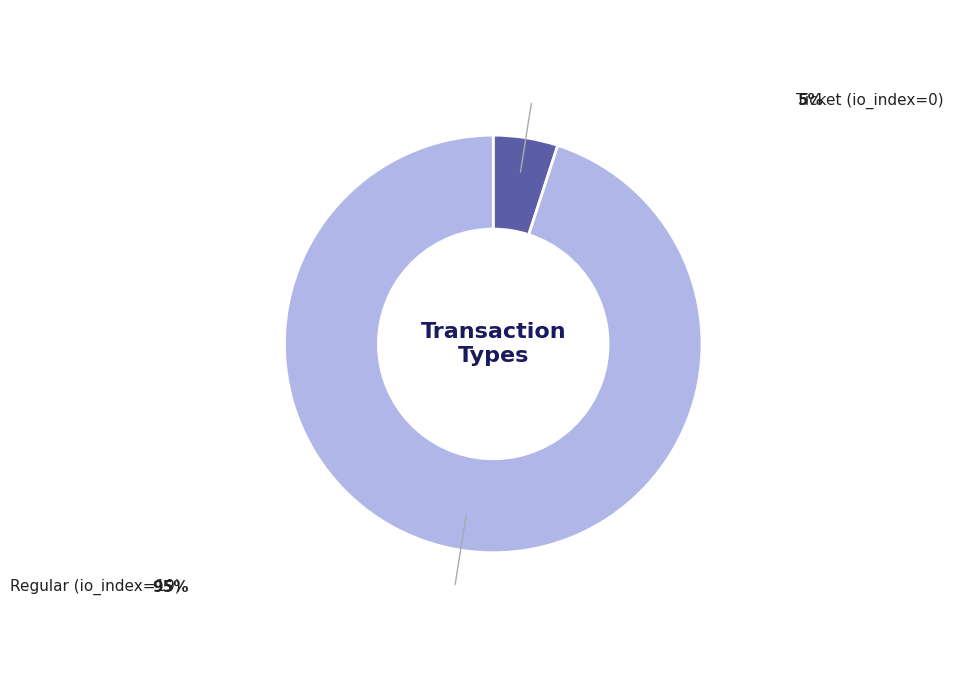

How many segments does this pie chart have?

2